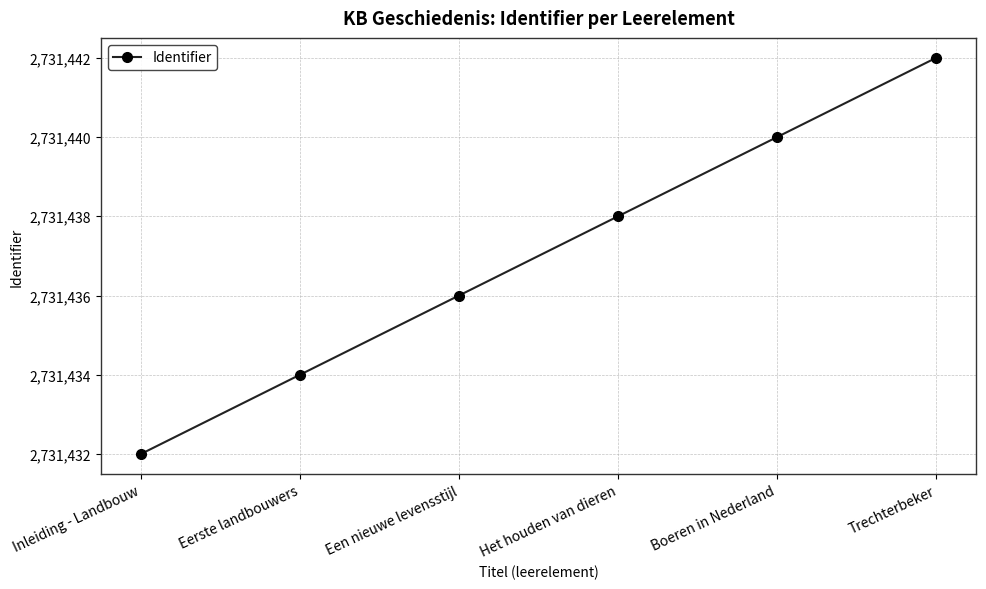

True or false: the data shows 2731434 at Eerste landbouwers.

True